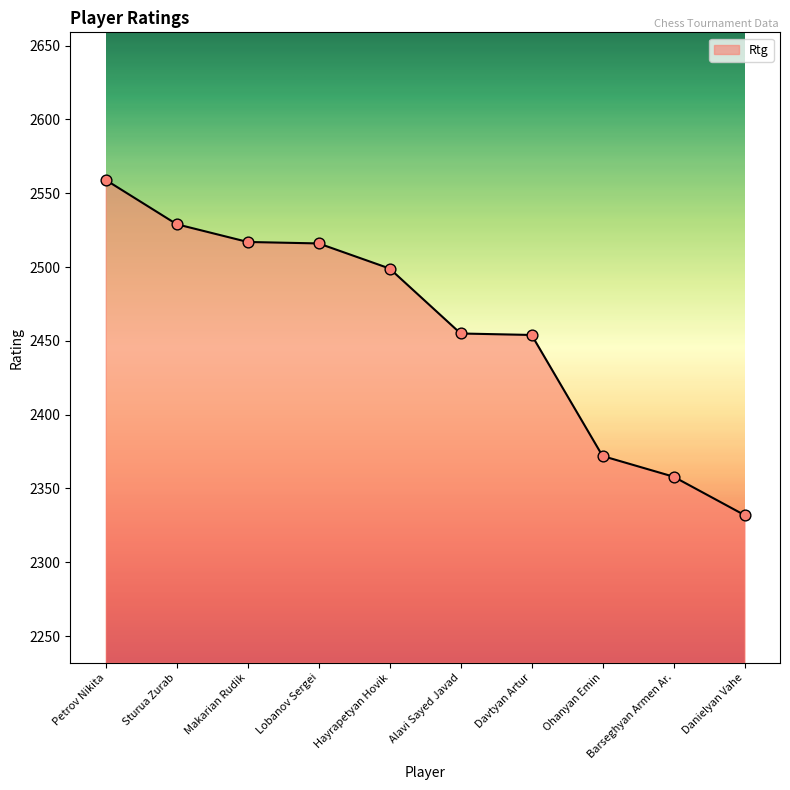

Between Makarian Rudik and Sturua Zurab, which is larger?

Sturua Zurab